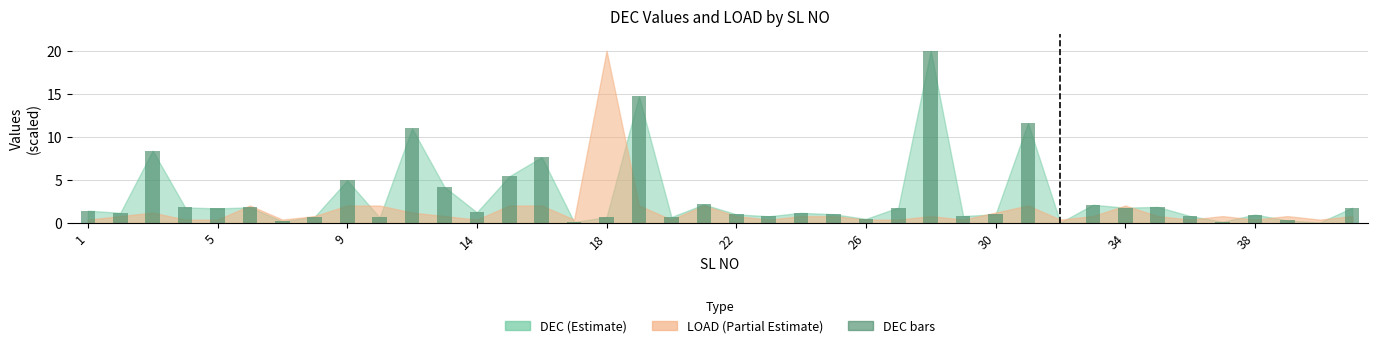

What is the sum of all values?

120.8